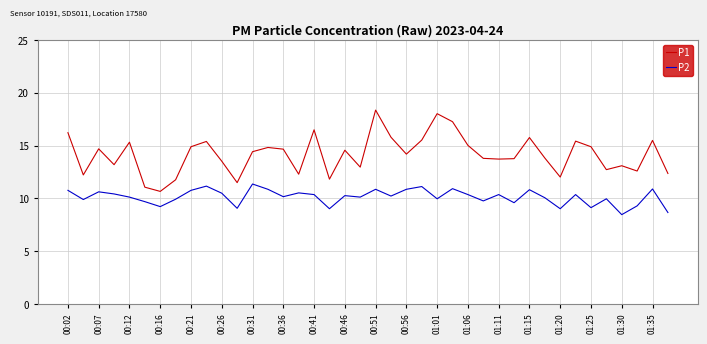

What is the highest value of the P2 series?

11.4